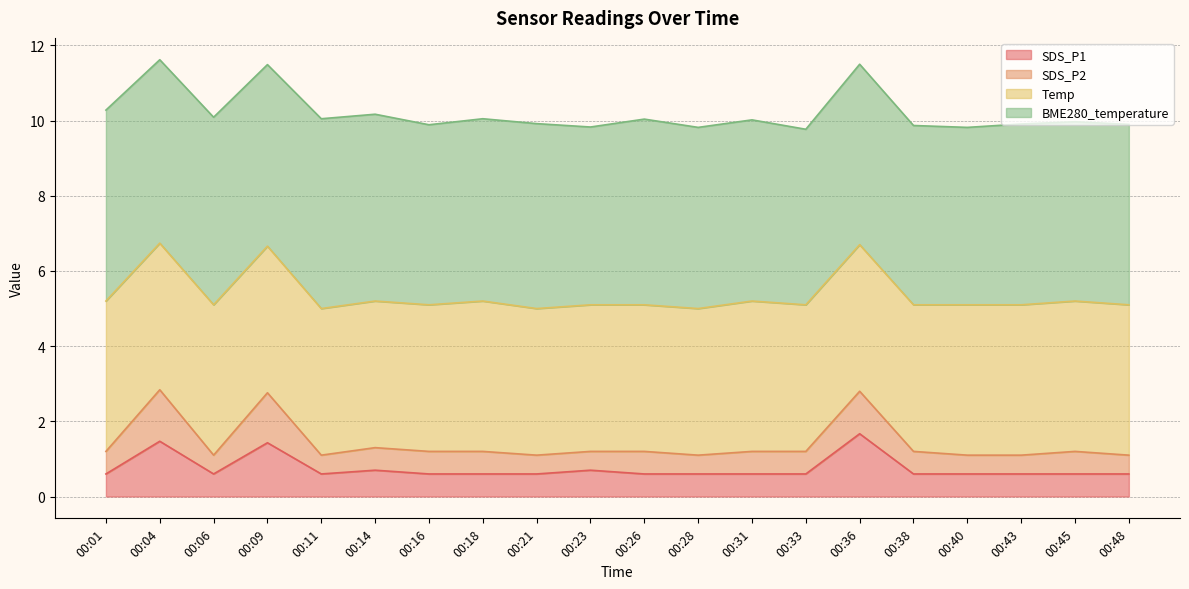

Is it true that SDS_P1 equals 0.6 at 00:21?

True